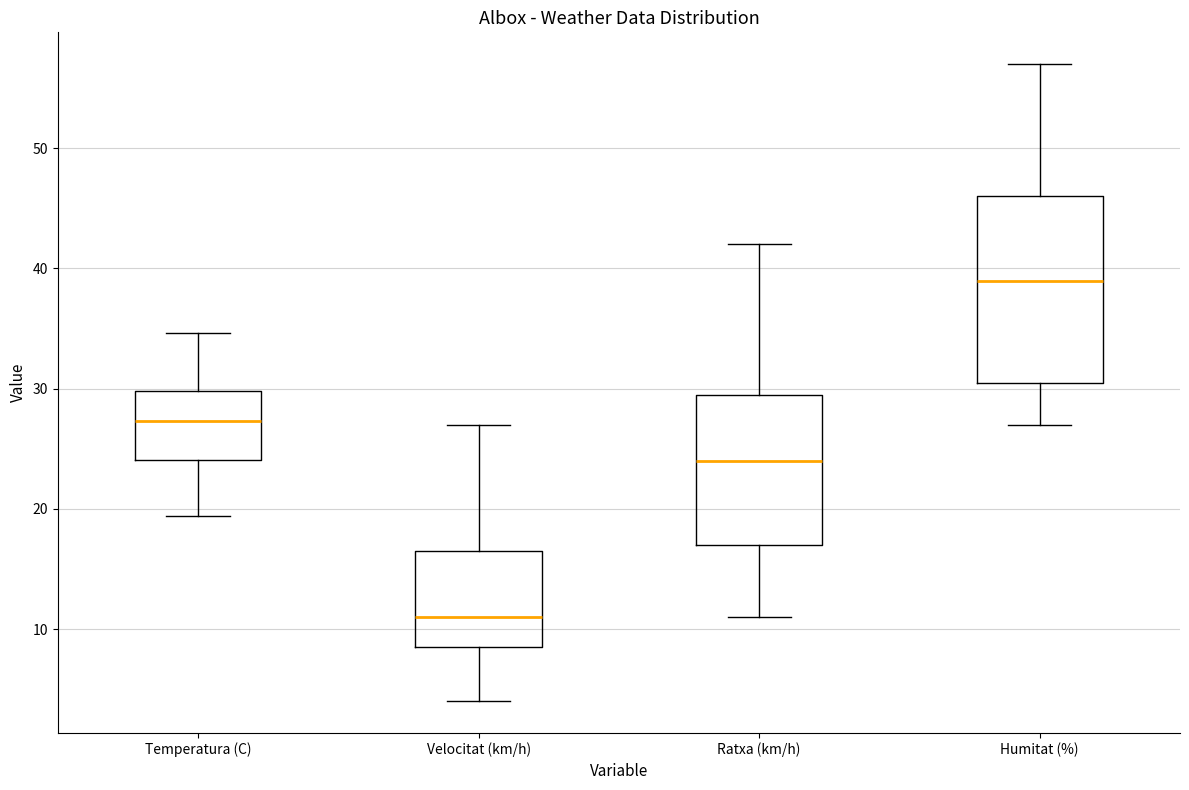

Which box's median line is the lowest?

Velocitat (km/h)